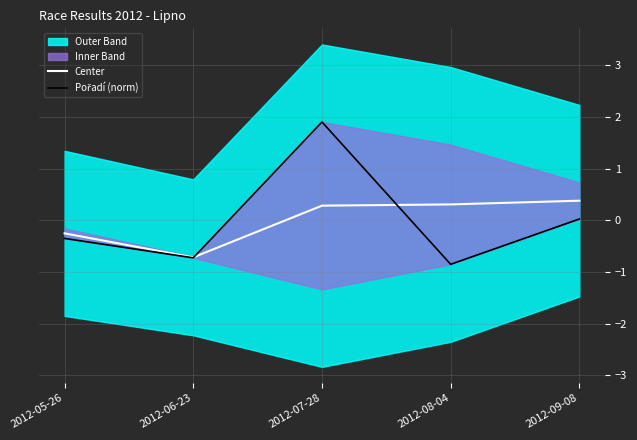

What is the value of the Center point at the 2nd from the left?

-0.7